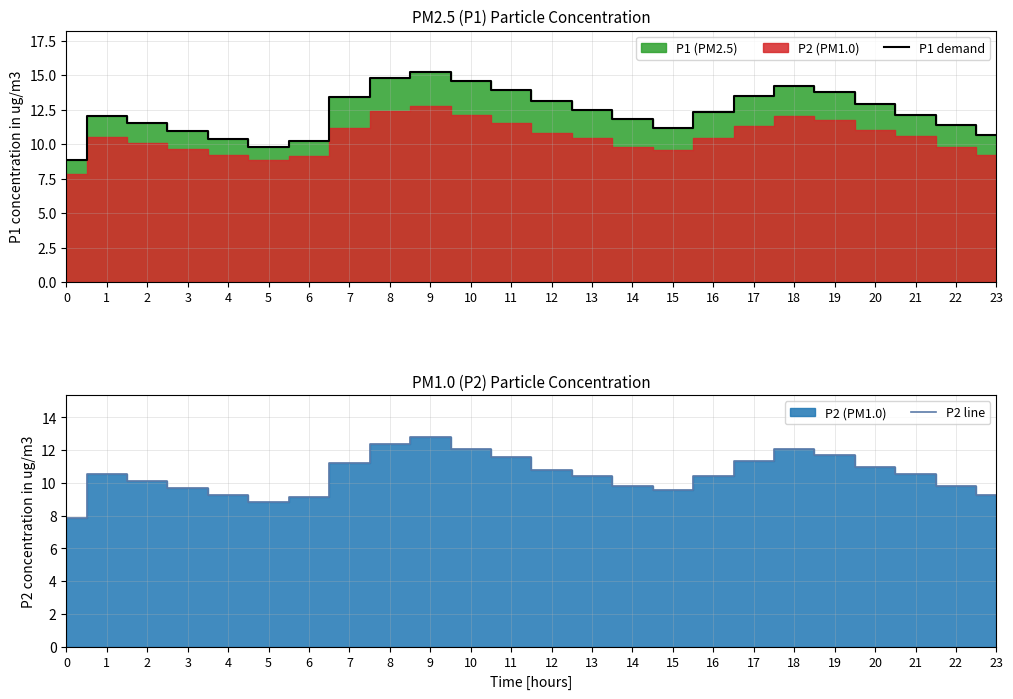

What is the sum of the P1 demand values at 11 and 21?

26.0